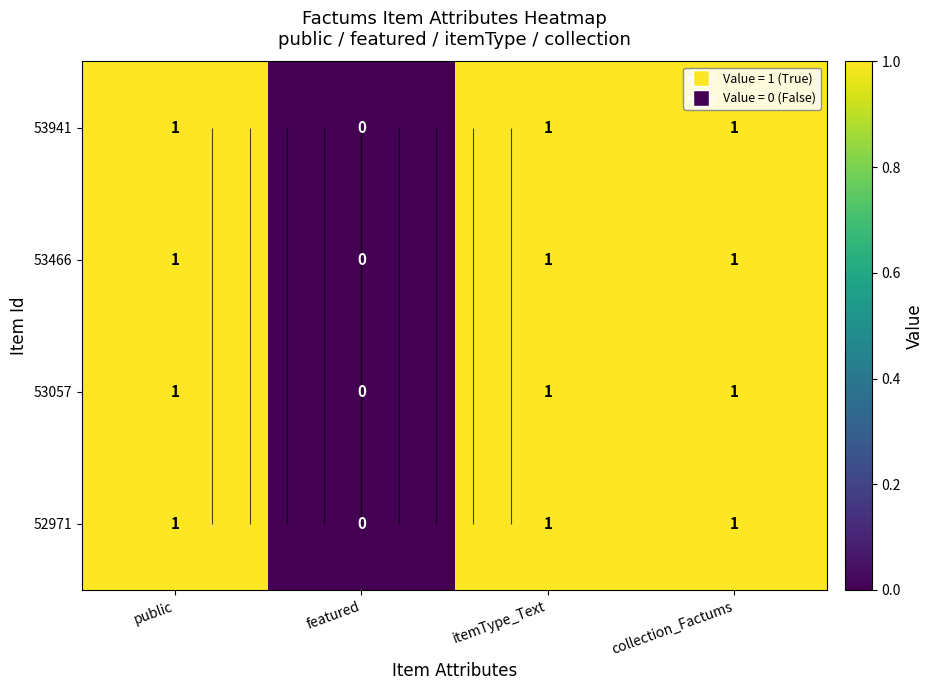

What is the sum of the 53057 values at public and featured?

1